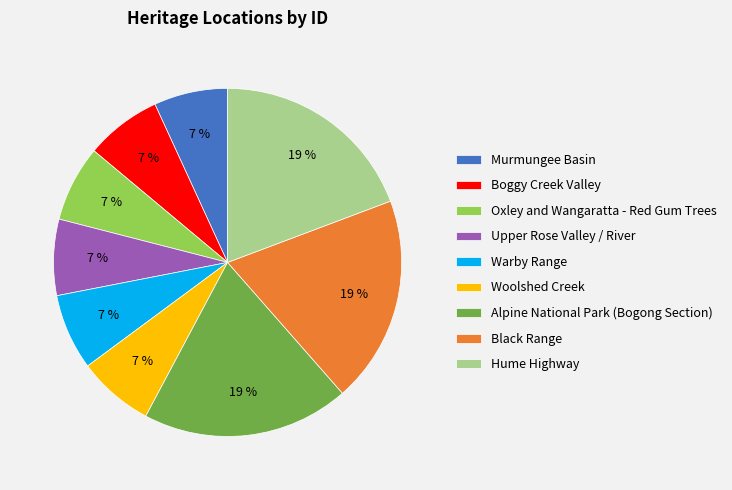

To the nearest percent, what is the difference between the largest and smallest slice percentages?

12%